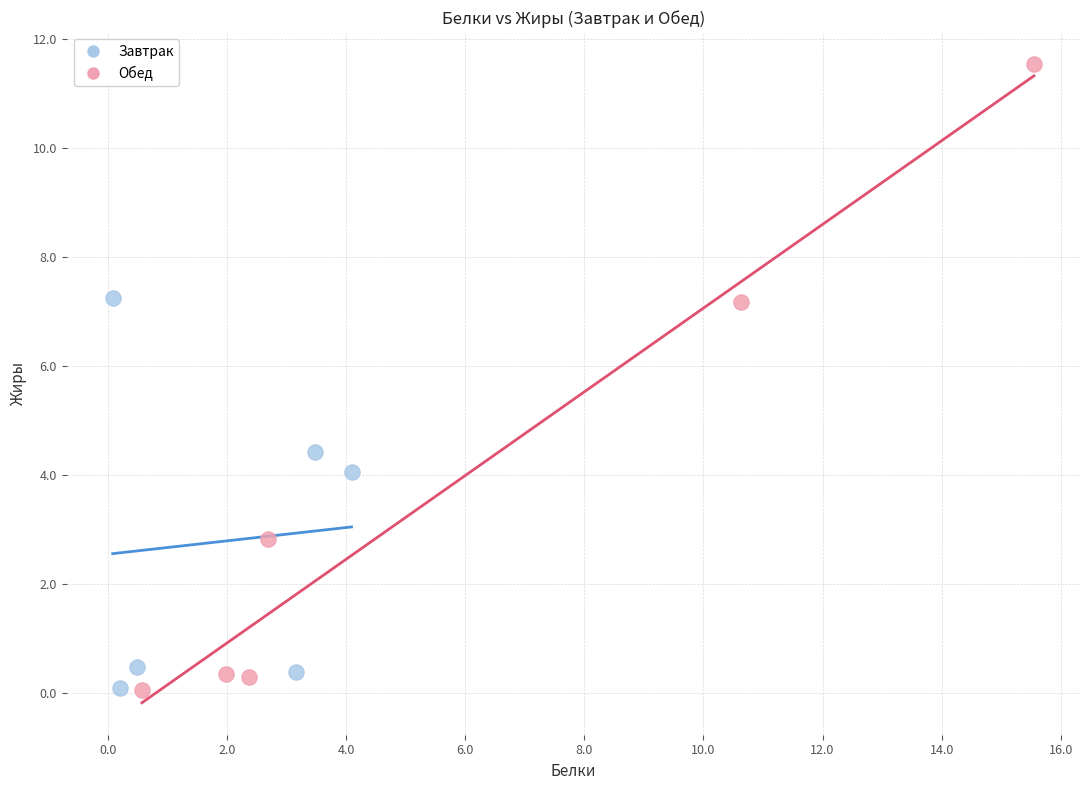

Which series reaches the maximum Y coordinate?

Обед